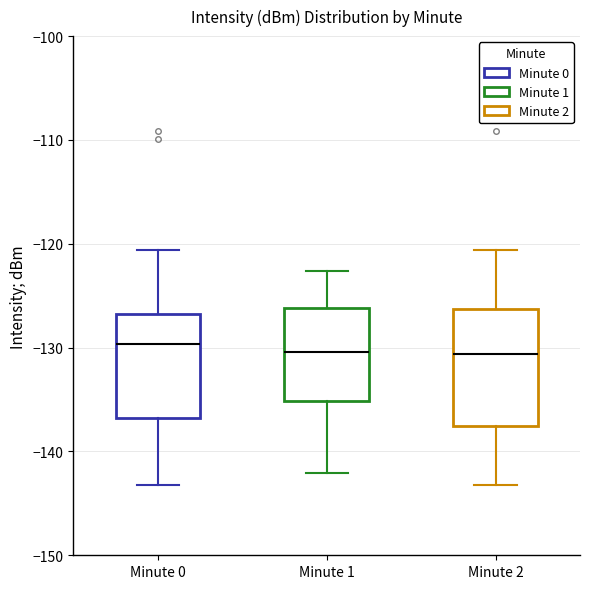

Reading left to right, transcribe this box plot: for each box, give where its median line is, the range the box spans, and where its two whiskers end, as read against the y-axis. The values are not printed on the chart, so give them approximately, as read against the axis.

Minute 0: median -130, box -137 to -127, whiskers -143 to -121
Minute 1: median -130, box -135 to -126, whiskers -142 to -123
Minute 2: median -131, box -138 to -126, whiskers -143 to -121